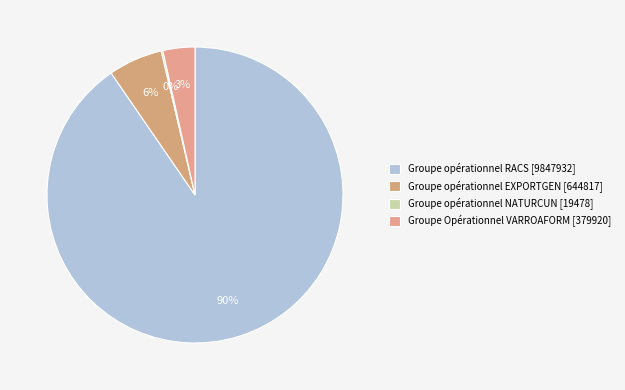

What percentage do Groupe opérationnel EXPORTGEN [644817] and Groupe Opérationnel VARROAFORM [379920] together represent?

9.4%